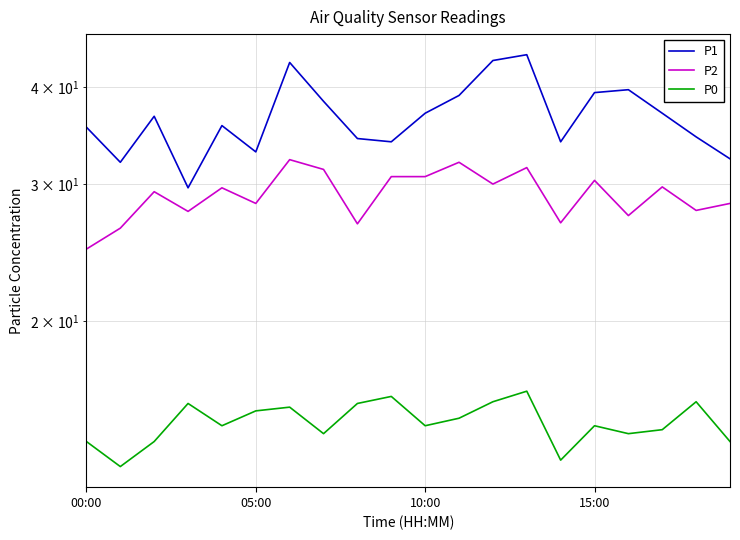

What is the maximum value shown in the chart?

44.0